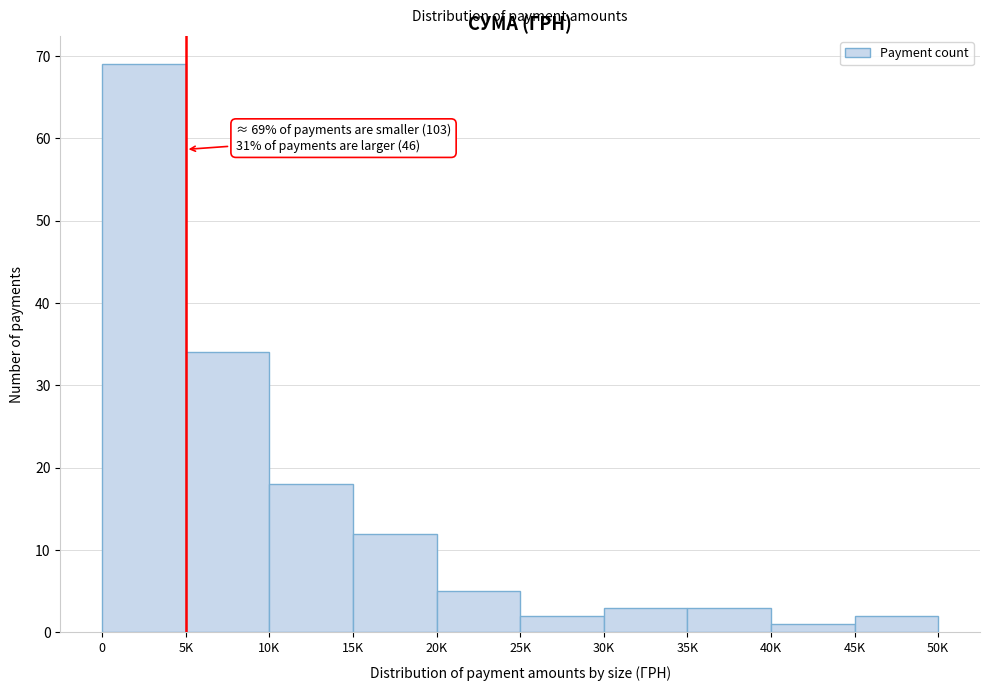

Reading left to right, list all the values displayed in this chart.

69	34	18	12	5	2	3	3	1	2